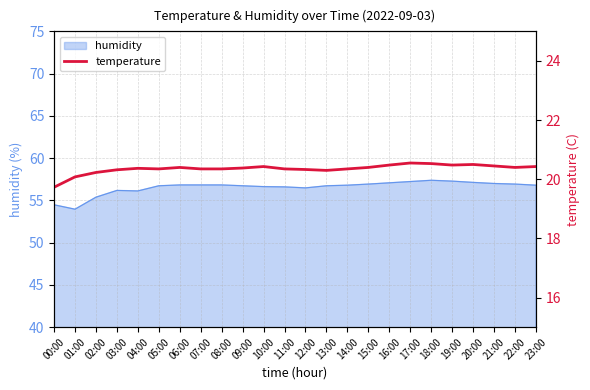

True or false: the data shows 5.4 at 11:00.

False